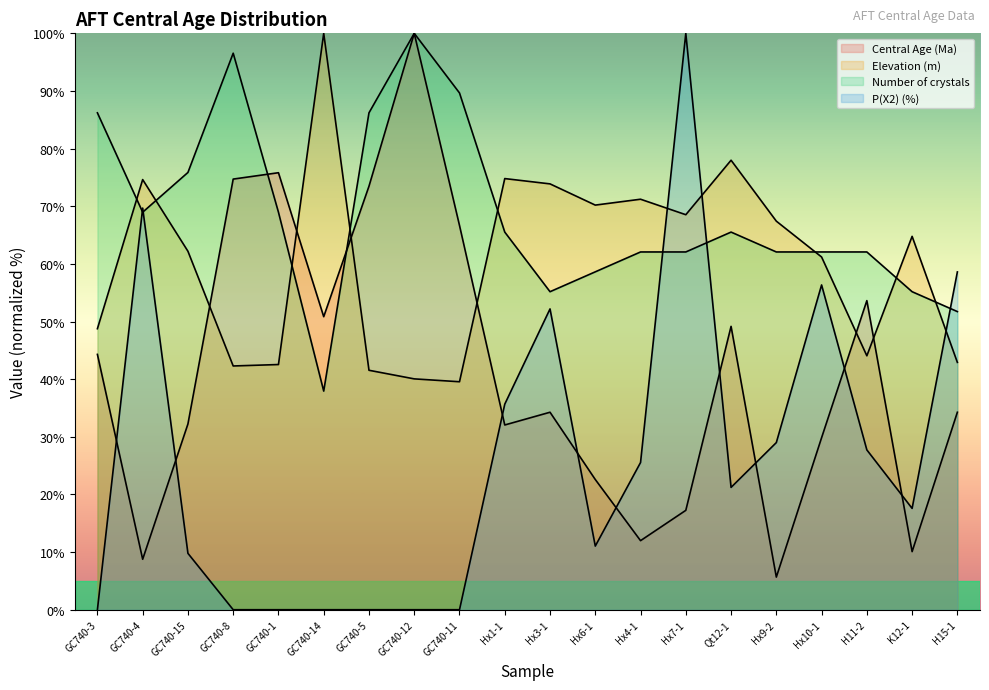

Rank the series by their average value, from lowest to highest.

P(X2) (%), Central Age (Ma), Elevation (m), Number of crystals